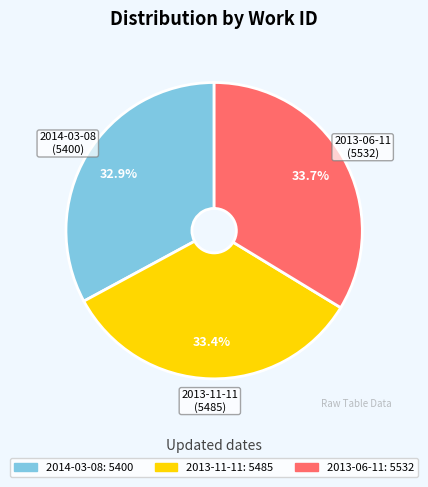

Which has a higher value, 2014-03-08 or 2013-11-11?

2013-11-11